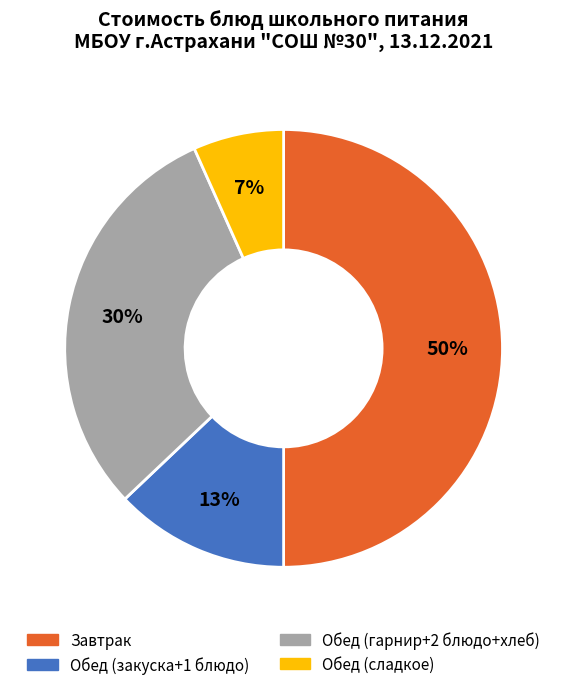

The Завтрак slice represents 41% of the pie. True or false?

False